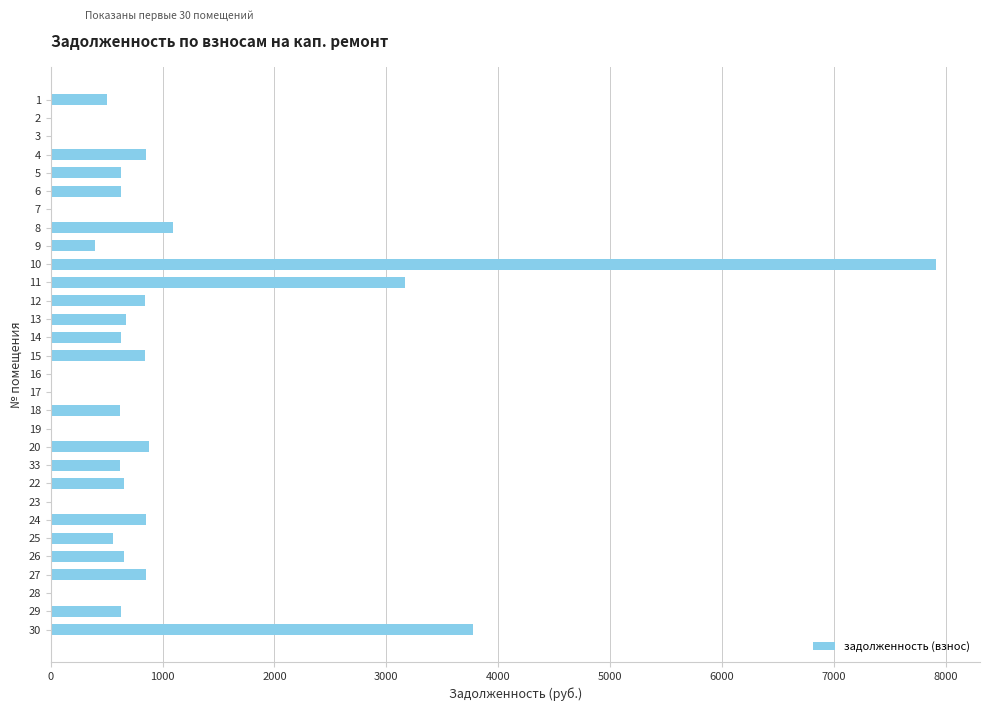

Which category has the highest value across all series?

10